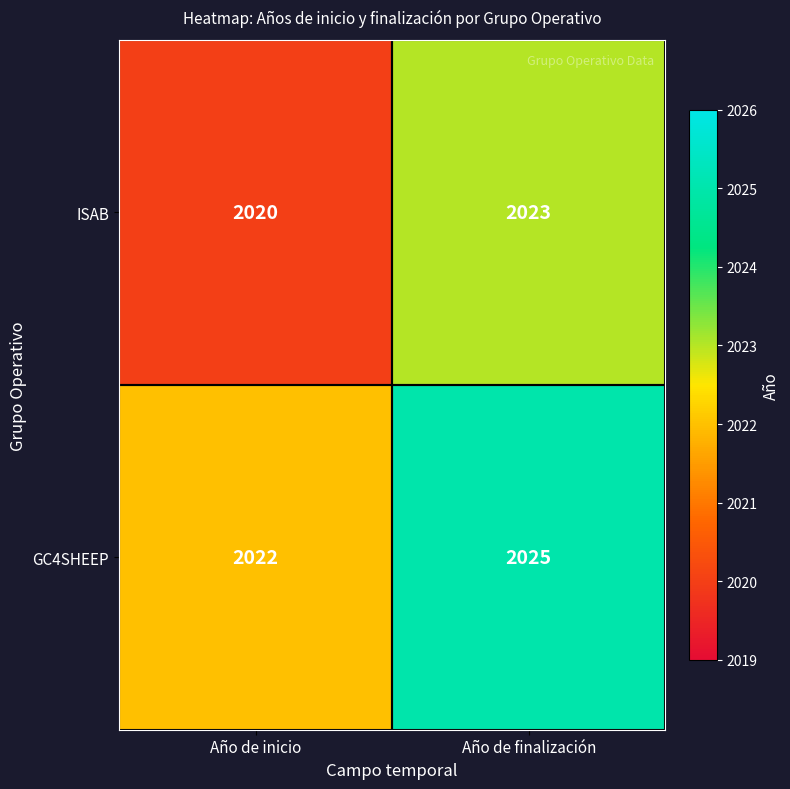

True or false: GC4SHEEP has a value of 3487 at Año de finalización.

False